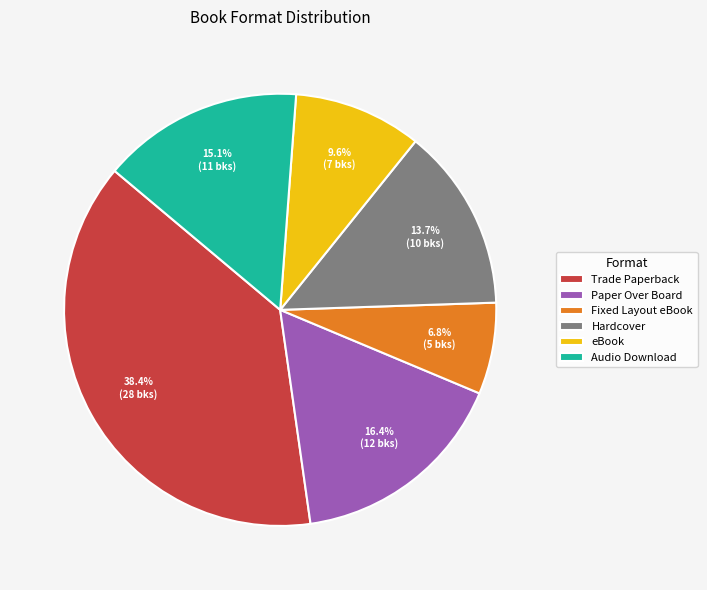

Between Fixed Layout eBook and Paper Over Board, which is larger?

Paper Over Board